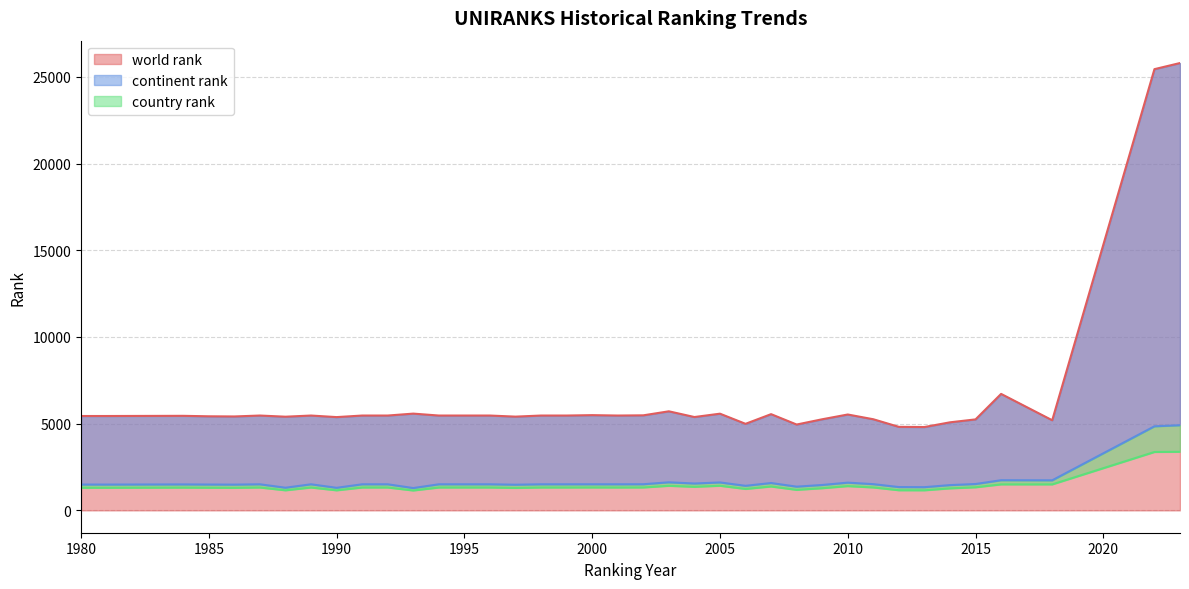

Which series changed the most between 1984 and 1998?

world rank